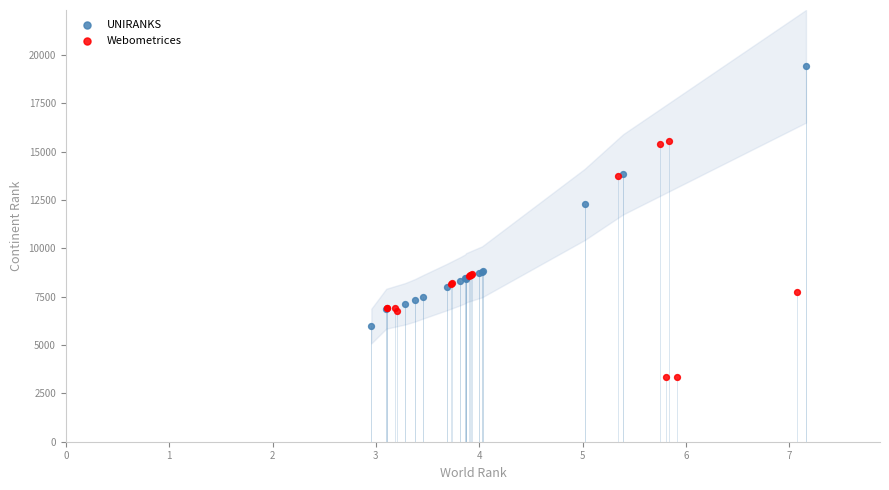

Which series reaches the minimum Y coordinate?

Webometrices